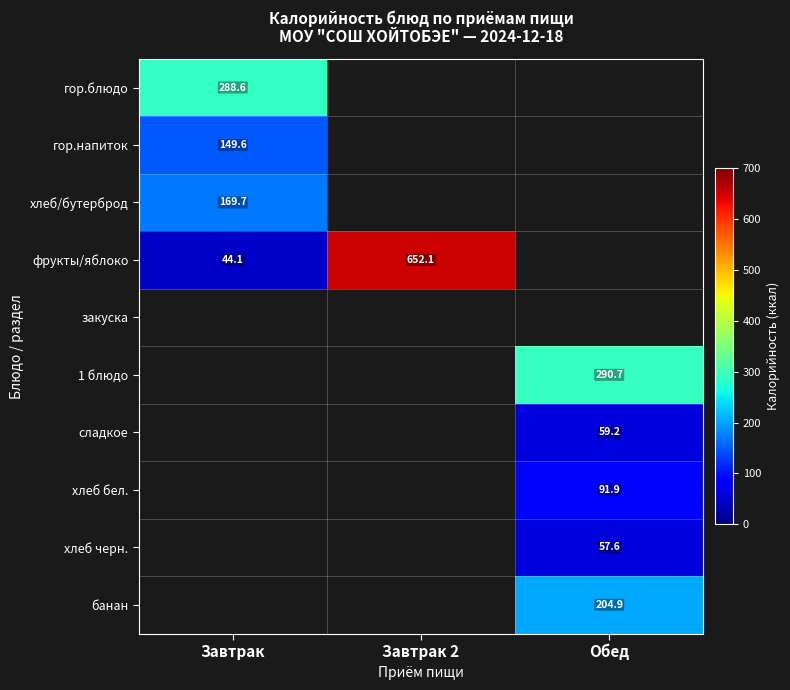

The value of хлеб/бутерброд at Завтрак is 169.7. True or false?

True